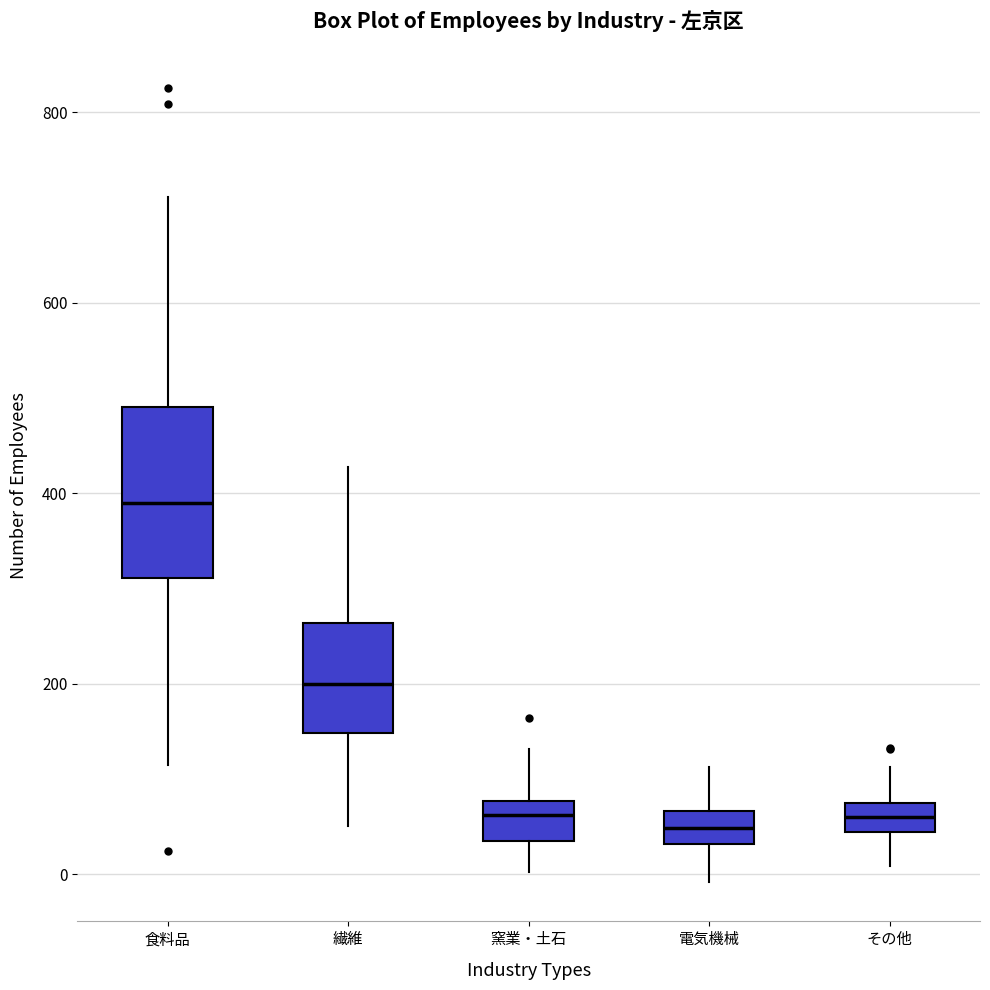

Reading left to right, transcribe this box plot: for each box, give where its median line is, the range the box spans, and where its two whiskers end, as read against the y-axis. The values are not printed on the chart, so give them approximately, as read against the axis.

食料品: median 400, box 320 to 500, whiskers 120 to 720
繊維: median 200, box 140 to 260, whiskers 60 to 420
窯業・土石: median 60, box 40 to 80, whiskers 0 to 140
電気機械: median 40 (inside the box), box 40 to 60, whiskers 0 to 120
その他: median 60, box 40 to 80, whiskers 0 to 120